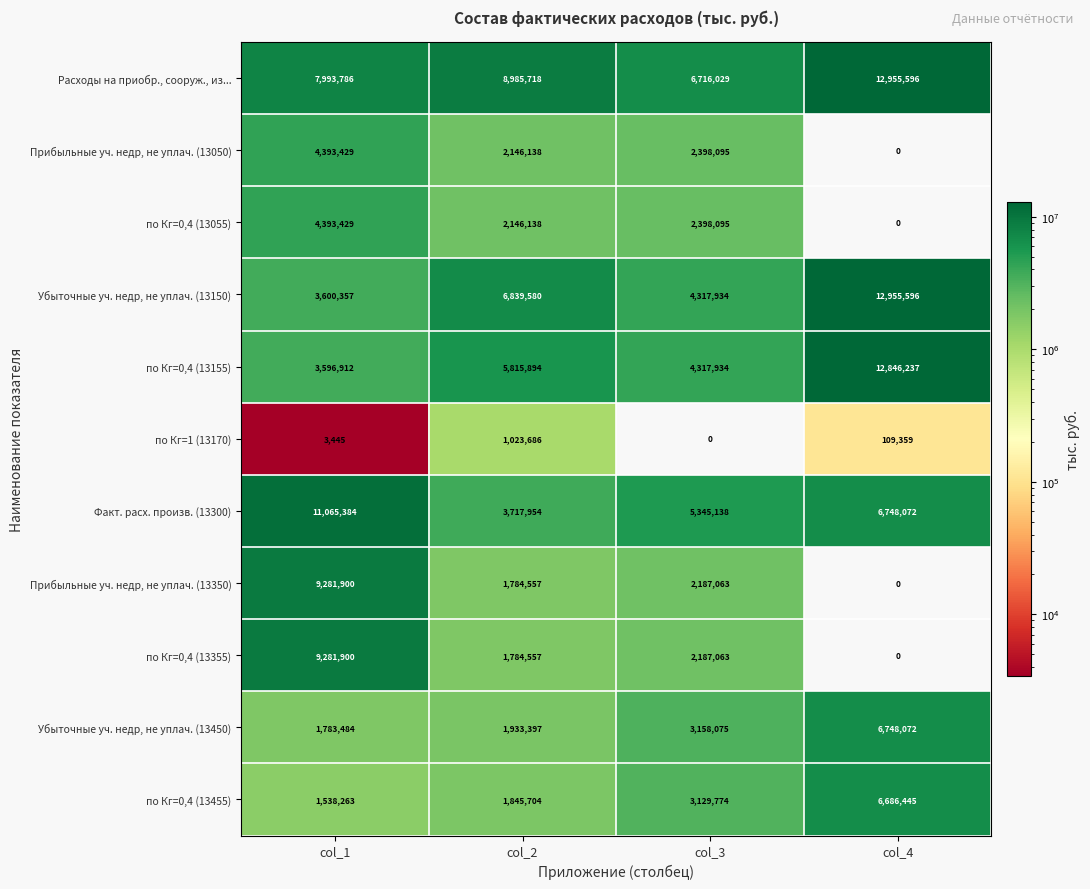

List the labels in order of Прибыльные уч. недр, не уплач. (13350) value, largest first.

col_1, col_3, col_2, col_4